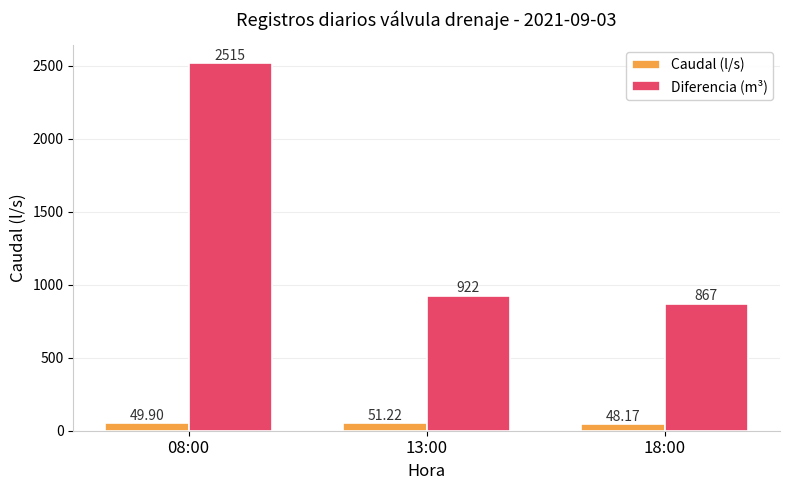

How many bars are there in each group?

2